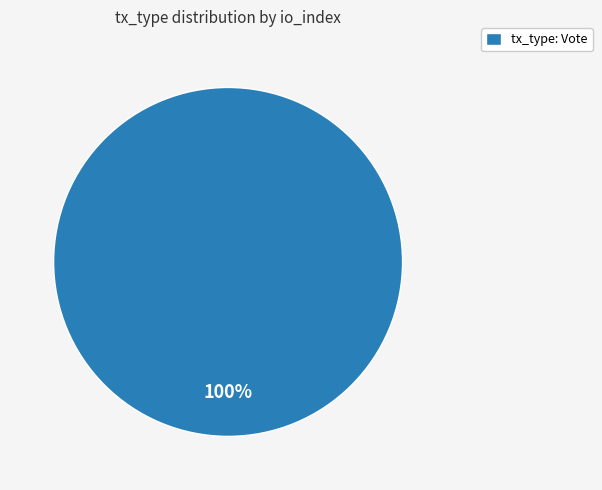

What percentage is the tx_type: Vote slice, to the nearest percent?

100%